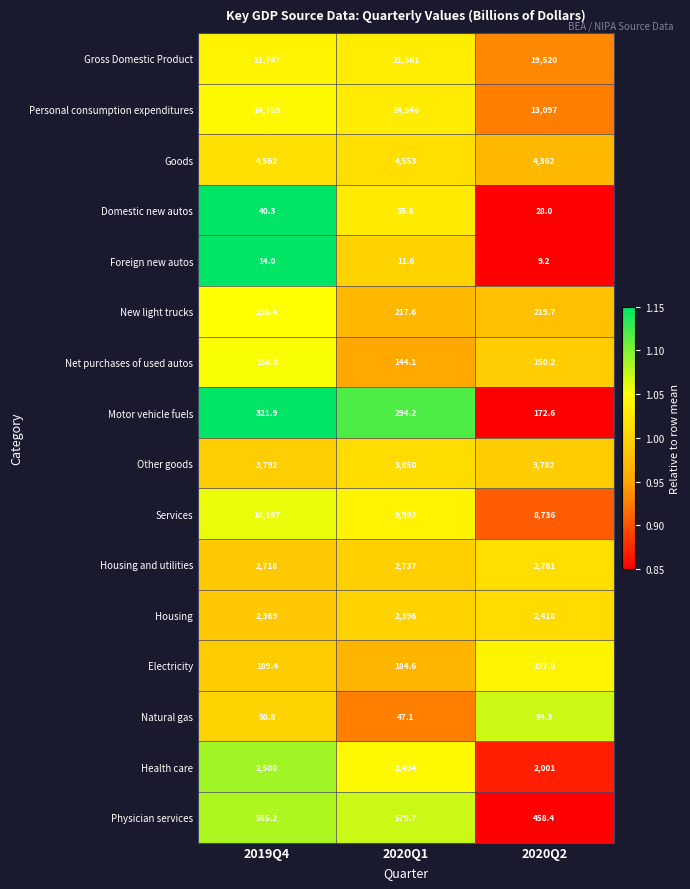

Rank the series at 2019Q4 from highest to lowest value.

Gross Domestic Product, Personal consumption expenditures, Services, Goods, Other goods, Housing and utilities, Health care, Housing, Physician services, Motor vehicle fuels, New light trucks, Electricity, Net purchases of used autos, Natural gas, Domestic new autos, Foreign new autos